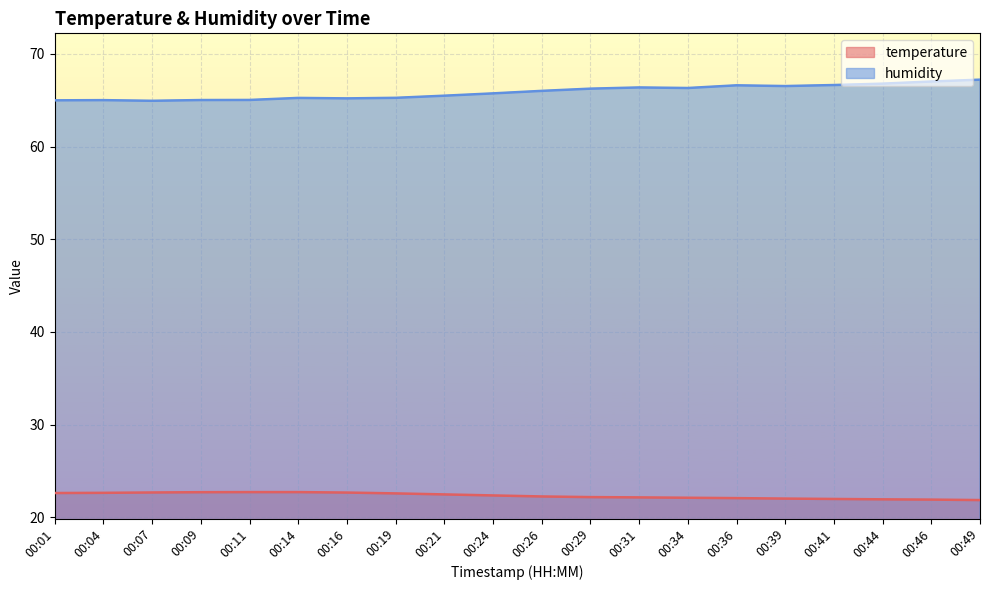

What is the difference between the humidity values at 00:21 and 00:14?

0.2